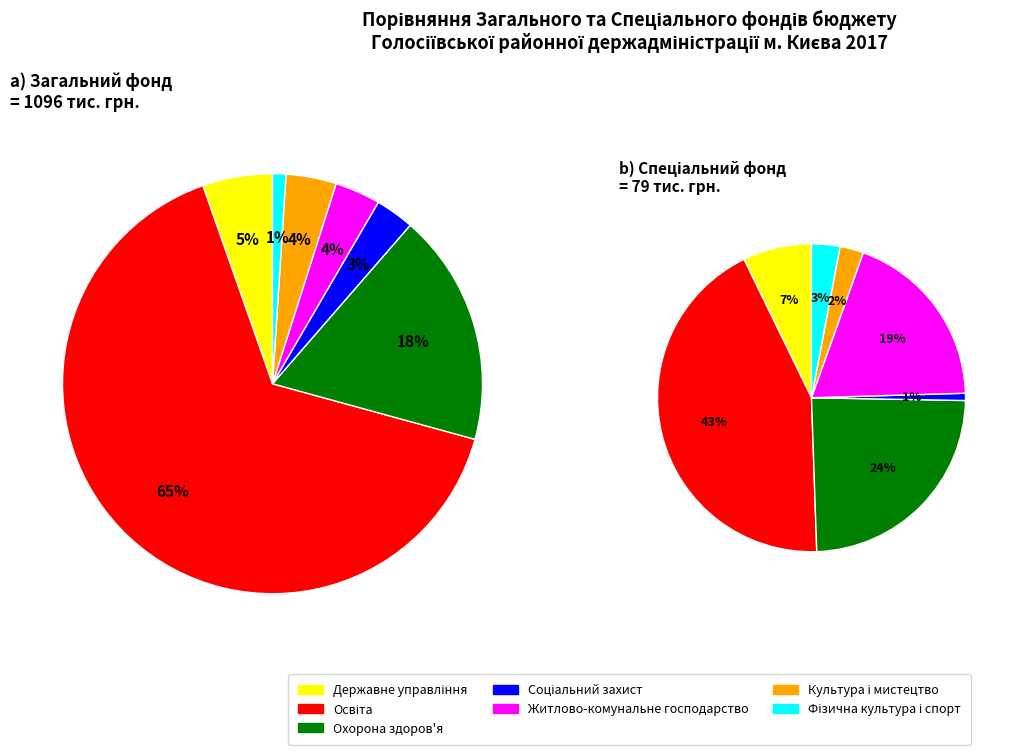

What is the difference between the highest and lowest values at Культура і мистецтво?

40443.3